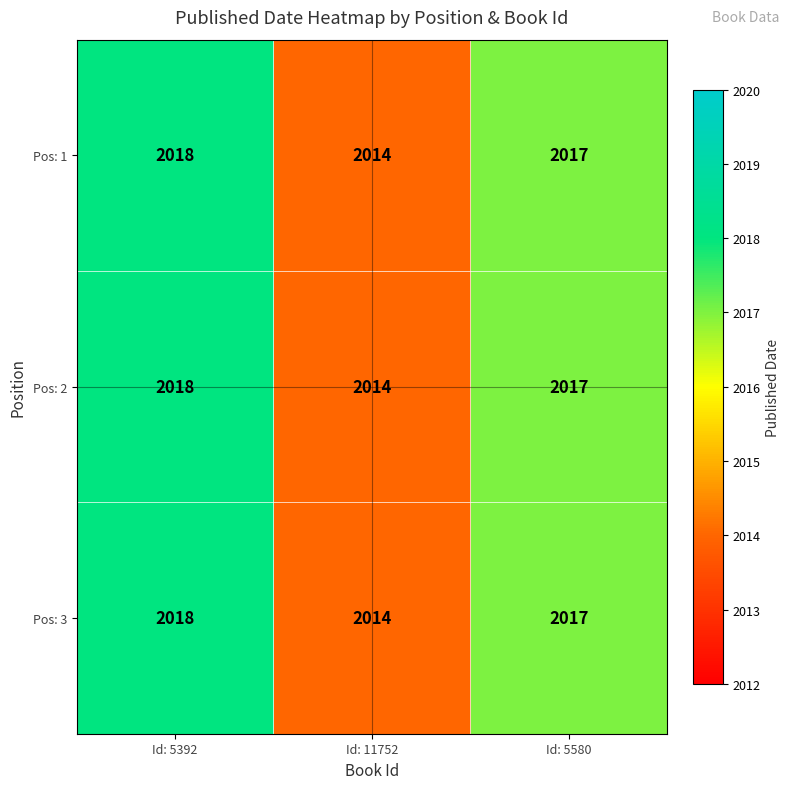

List the labels in order of Pos: 3 value, largest first.

Id: 5392, Id: 5580, Id: 11752